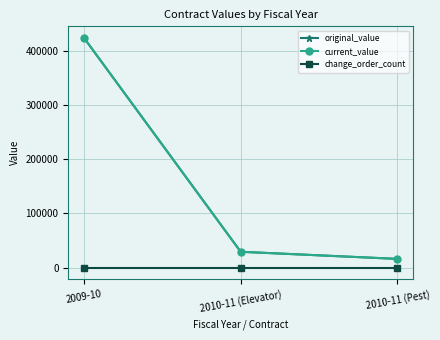

Is this an area chart (filled region under the line)?

No